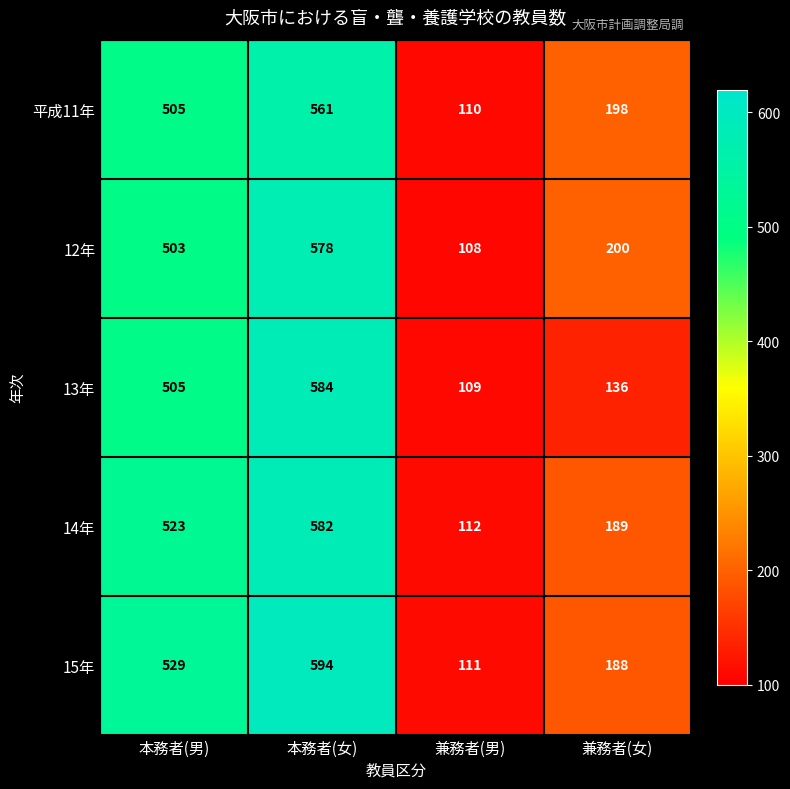

At 本務者(女), list the series in order from largest to smallest.

15年, 13年, 14年, 12年, 平成11年